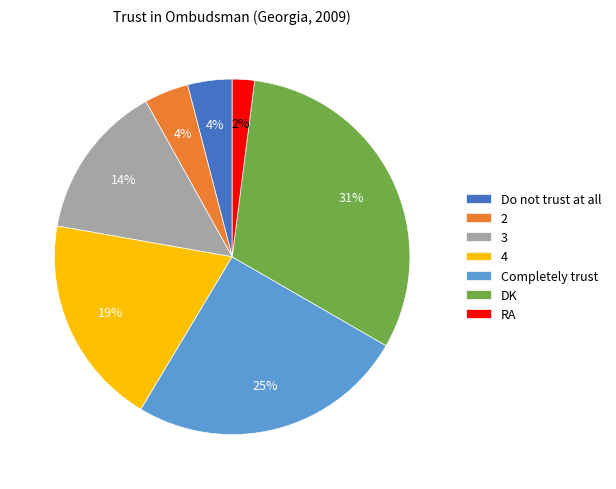

Combined, do Do not trust at all and DK account for over 50%?

No